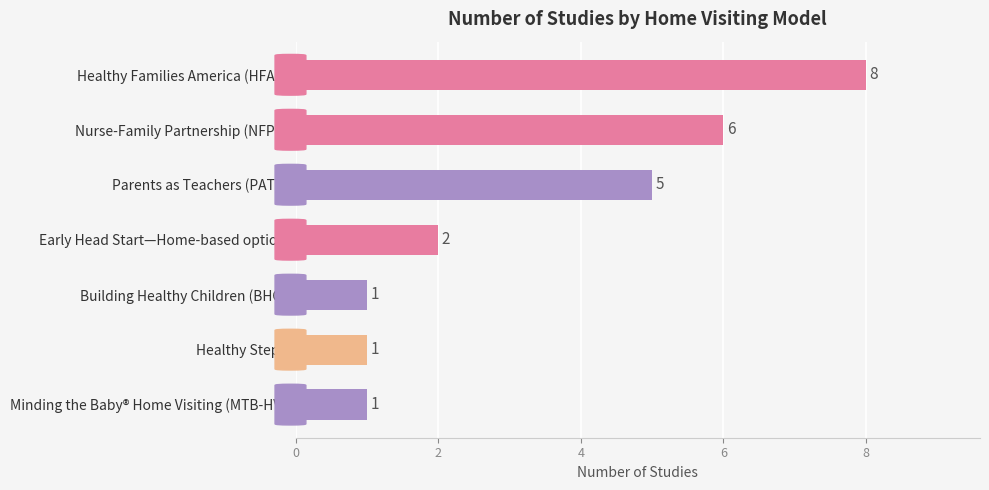

Approximately how many times larger is the value at Healthy Steps compared to Early Head Start—Home-based option?

0.5